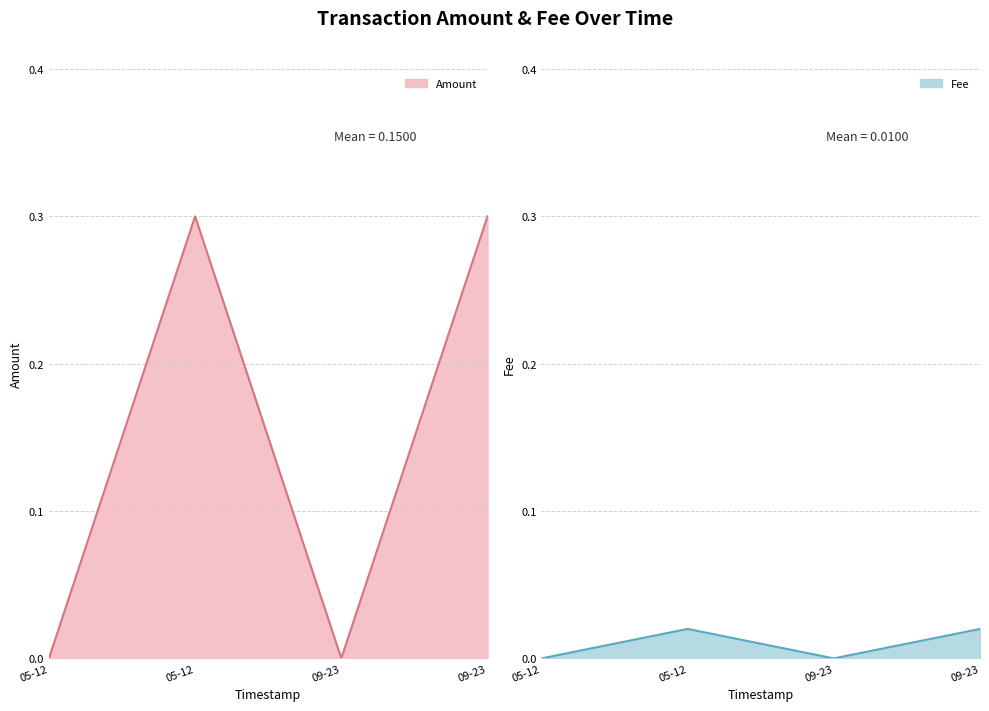

How many distinct data groups are displayed?

2